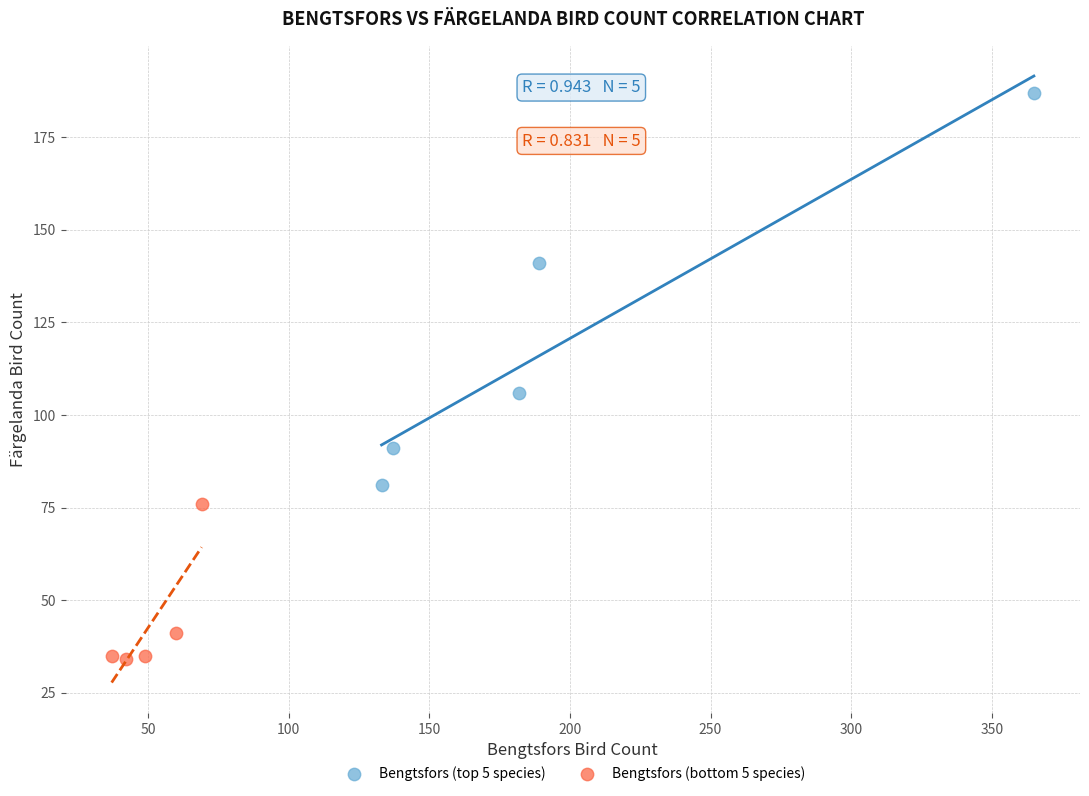

Which series has the widest spread of Y values?

Bengtsfors (top 5 species)